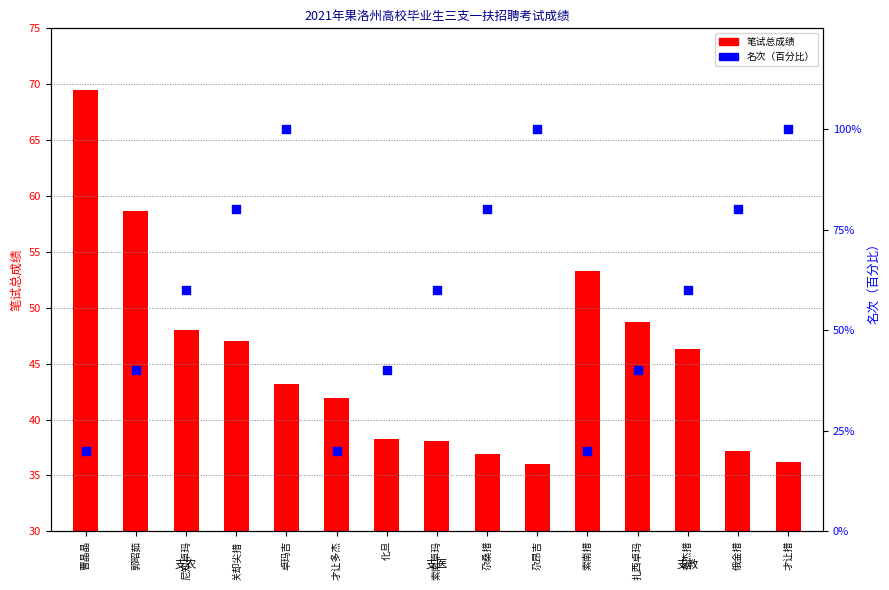

Is the value of 名次（百分比） at 尕昂吉 greater than the value of 笔试总成绩 at 尕桑措?

Yes